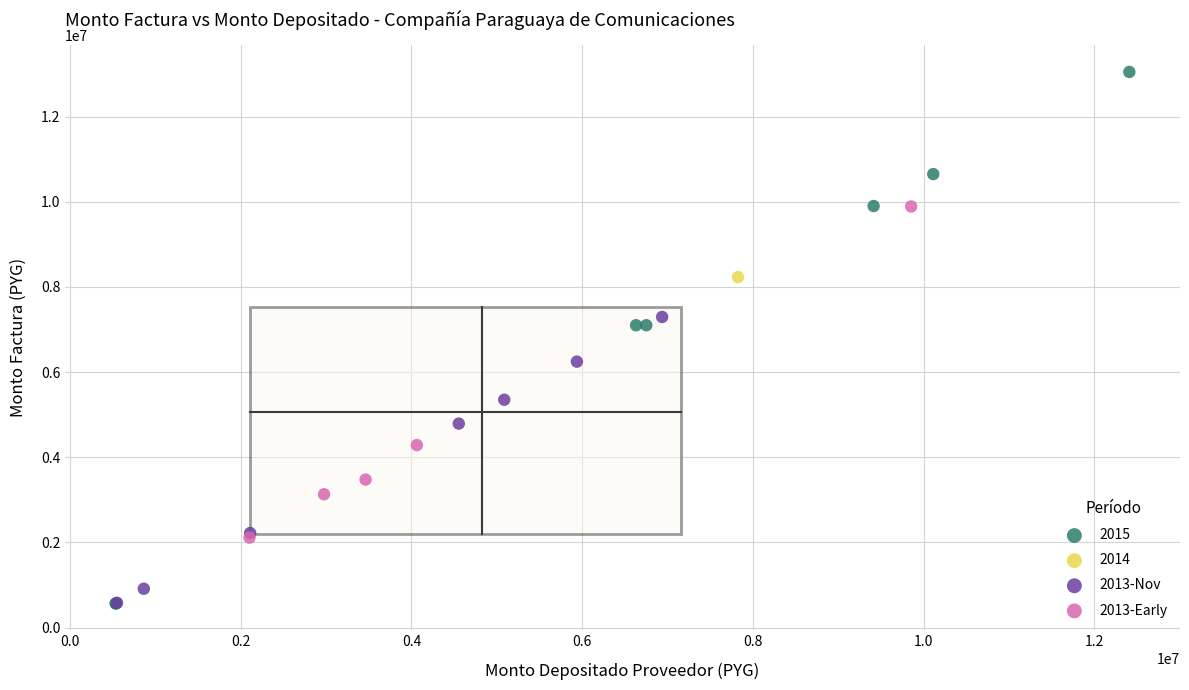

Which series contains the highest Y value?

2015